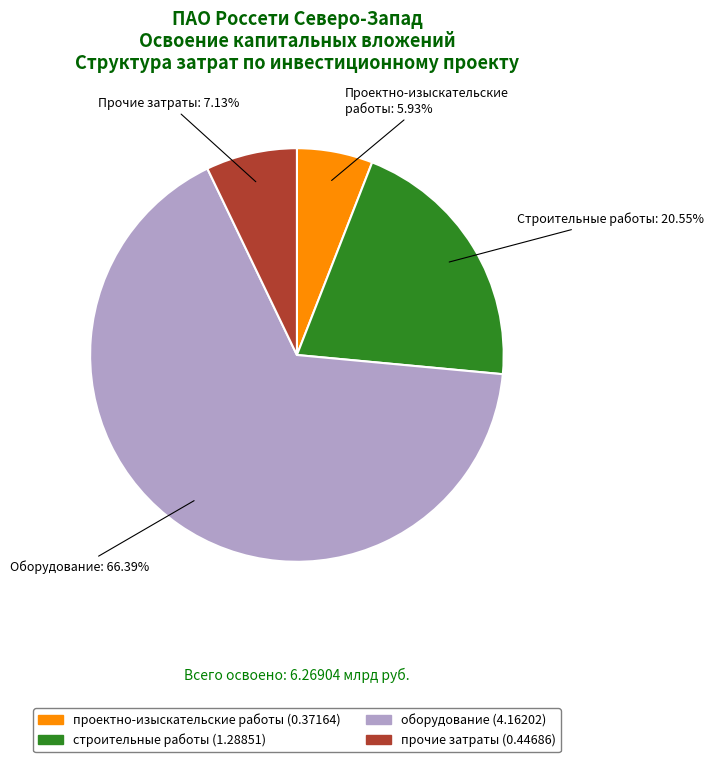

How many slices are in this pie chart?

4